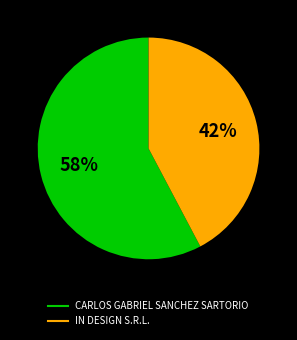

Does CARLOS GABRIEL SANCHEZ SARTORIO account for over 50% of the chart?

Yes